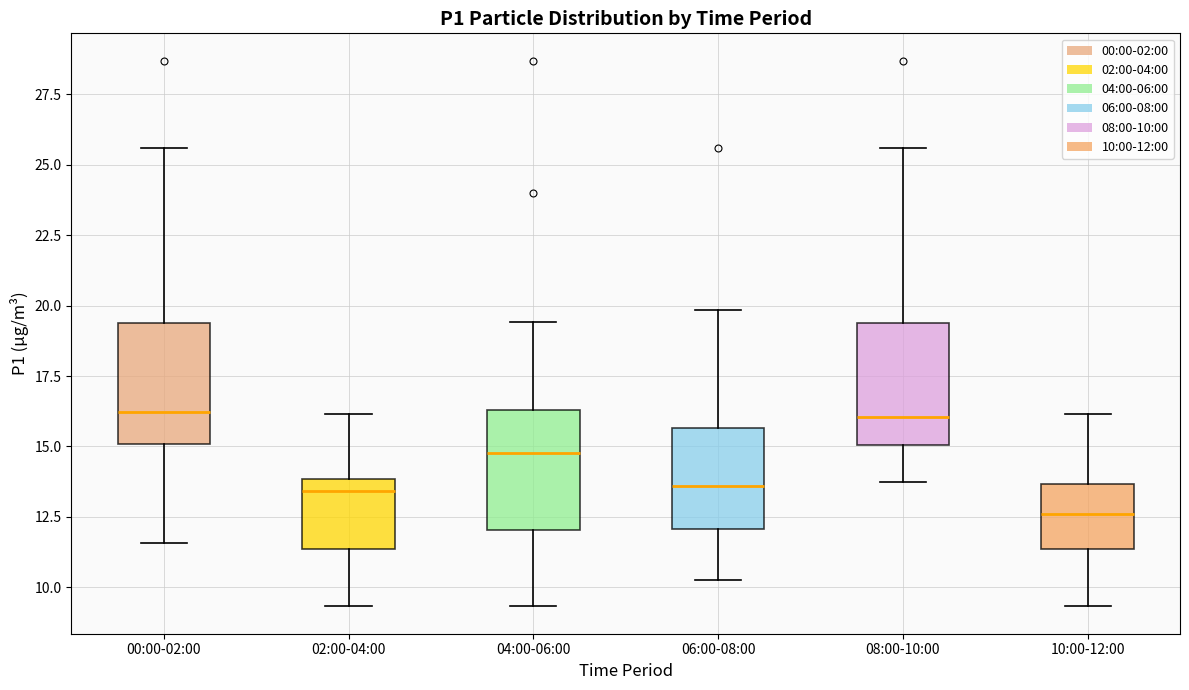

Reading left to right, read every box against the y-axis: the position of its median line, the range the box covers, and the ends of its whiskers. The values are not printed on the chart, so give them approximately, as read against the axis.

00:00-02:00: median 16.0, box 15.0 to 19.5, whiskers 11.5 to 25.5
02:00-04:00: median 13.5, box 11.5 to 14.0, whiskers 9.5 to 16.0
04:00-06:00: median 15.0, box 12.0 to 16.5, whiskers 9.5 to 19.5
06:00-08:00: median 13.5, box 12.0 to 15.5, whiskers 10.5 to 20.0
08:00-10:00: median 16.0, box 15.0 to 19.5, whiskers 13.5 to 25.5
10:00-12:00: median 12.5, box 11.5 to 13.5, whiskers 9.5 to 16.0